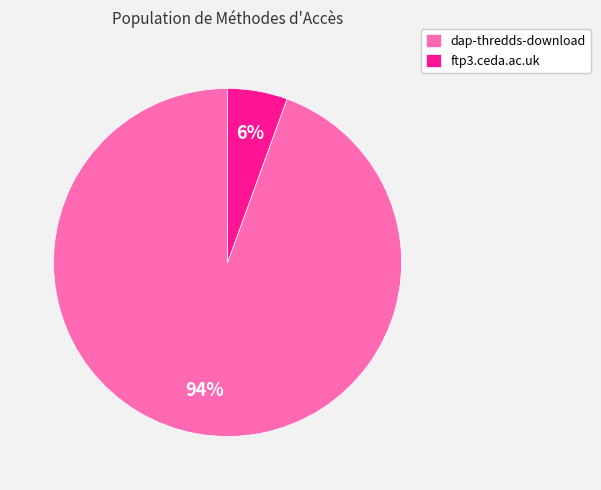

Is the sum of dap-thredds-download and ftp3.ceda.ac.uk greater than half?

Yes